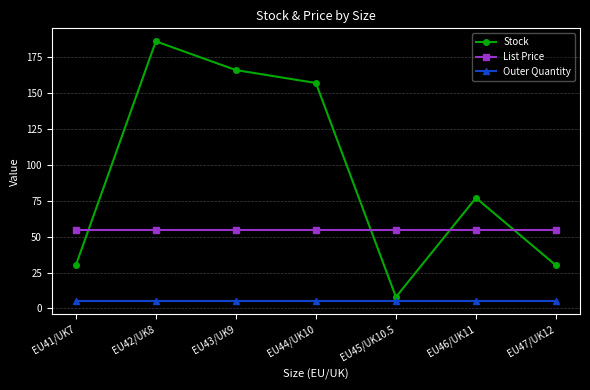

True or false: Outer Quantity and Stock intersect in this chart.

False